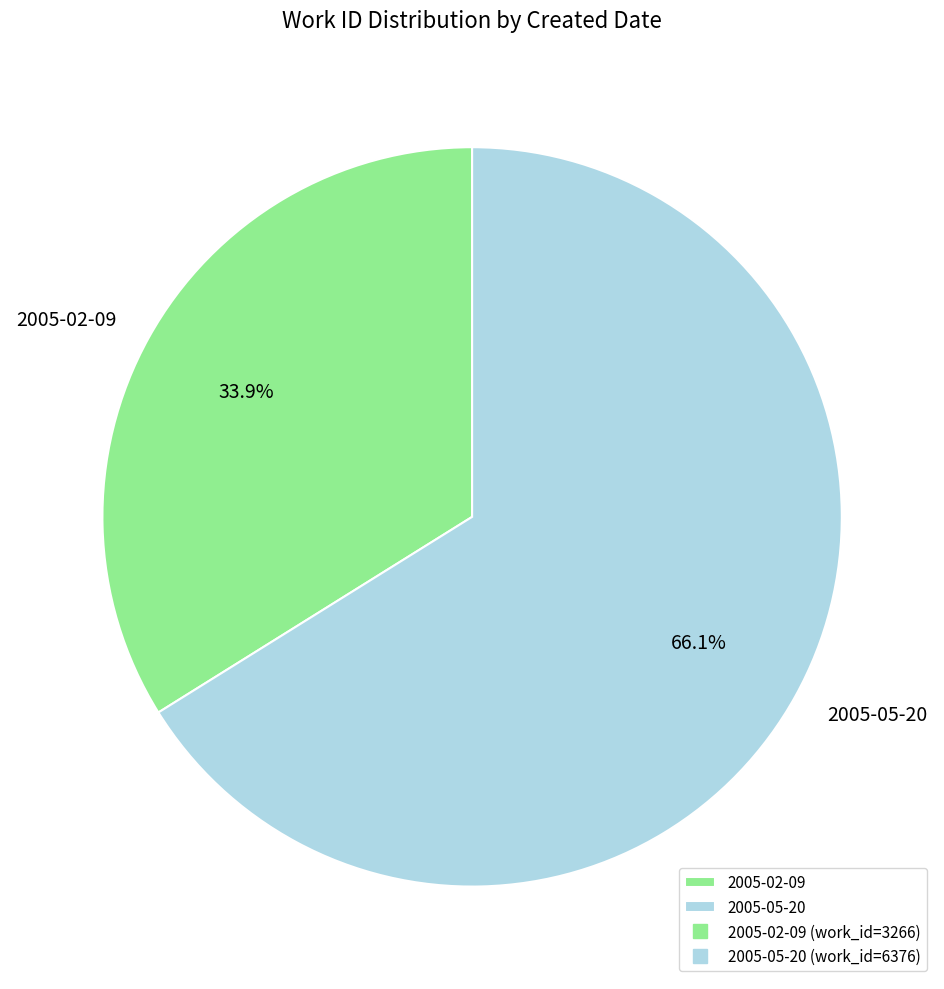

What is the largest slice in the pie chart?

2005-05-20